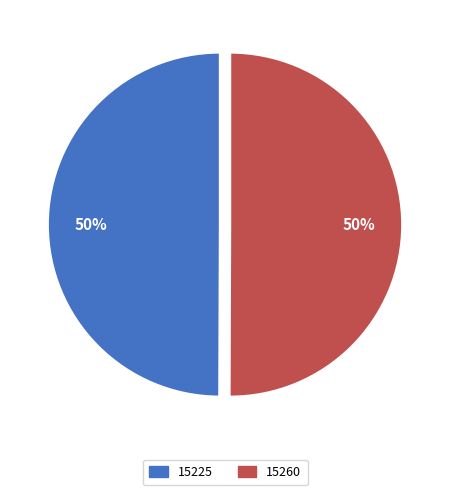

To the nearest percent, what is the average slice percentage?

50%